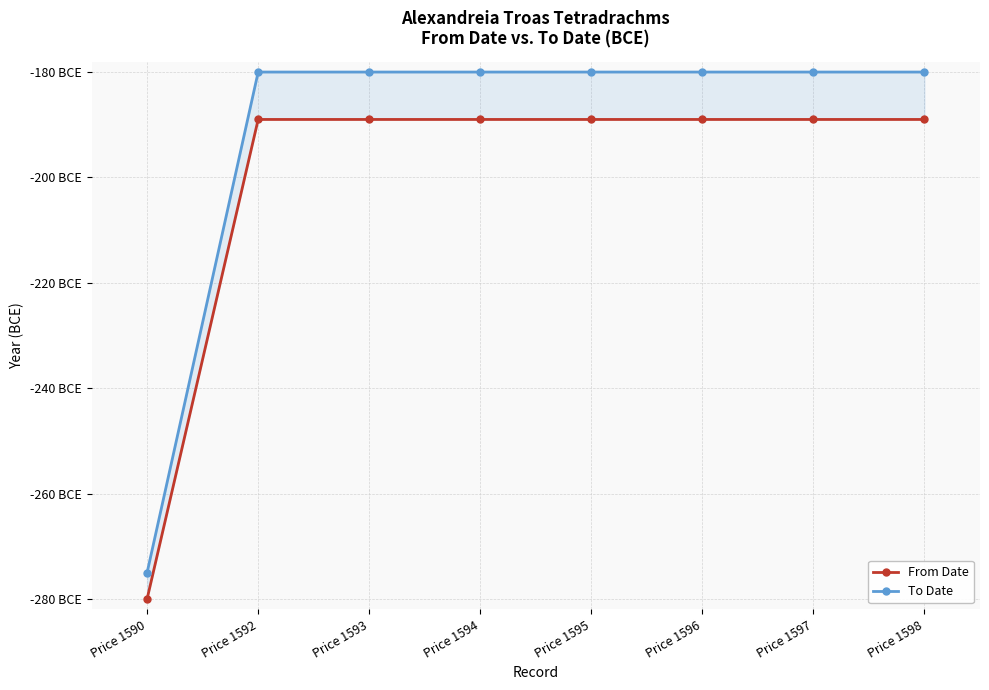

Reading left to right, extract all data points from this chart.

From Date: -280	-189	-189	-189	-189	-189	-189	-189
To Date: -275	-180	-180	-180	-180	-180	-180	-180